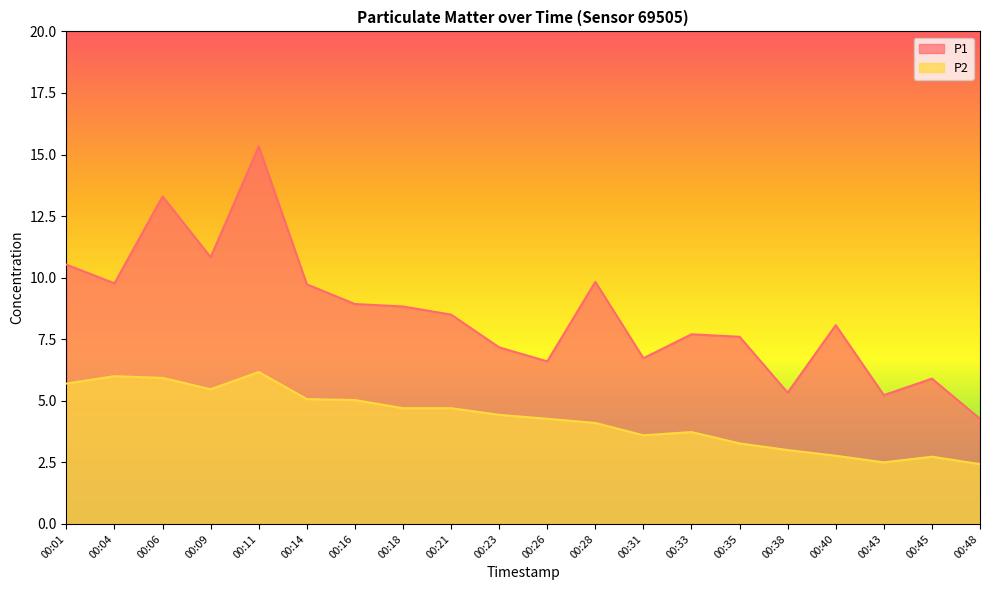

What is the sum of the P2 values at 00:16 and 00:33?

8.8